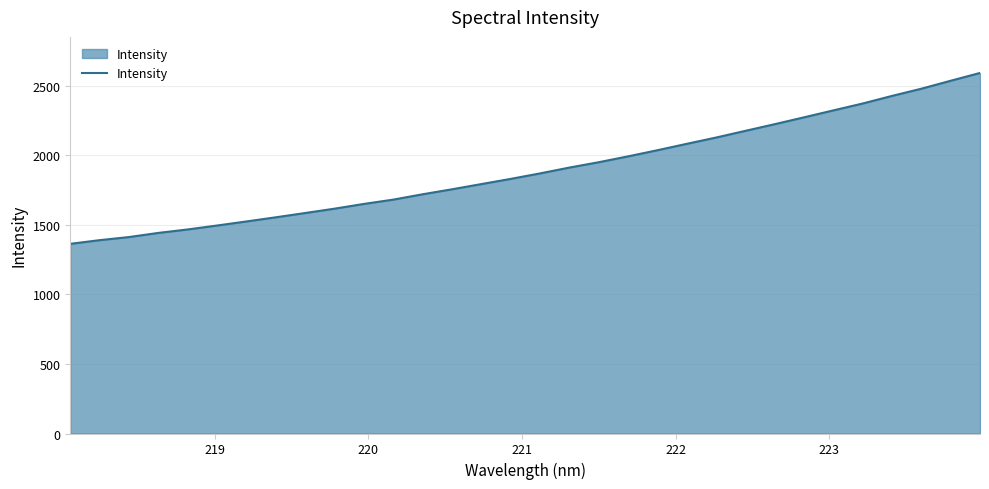

What is the difference between the maximum and minimum values?

1228.9